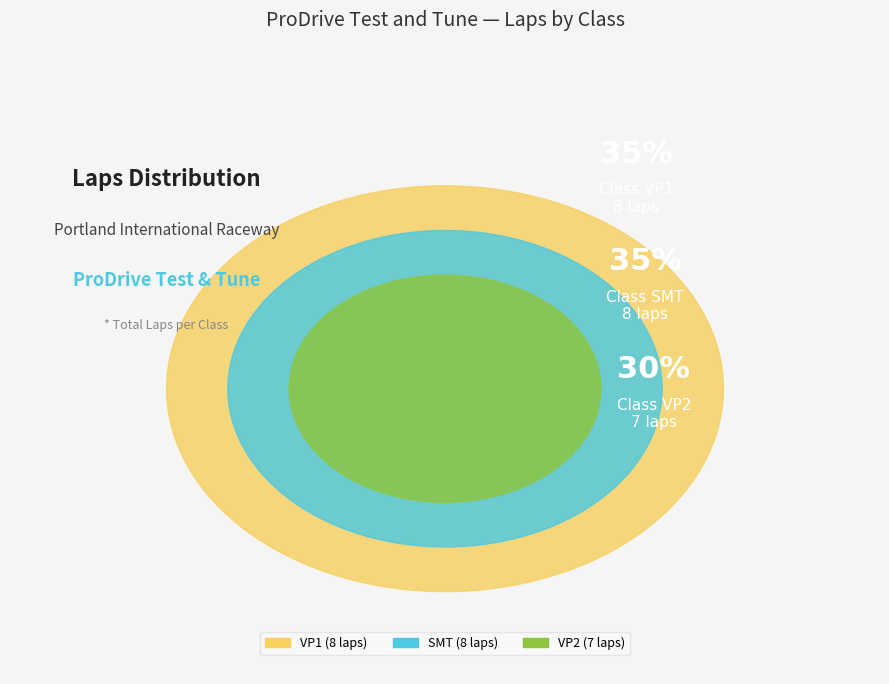

To the nearest percent, what is the combined percentage of VP1 and VP2?

65%